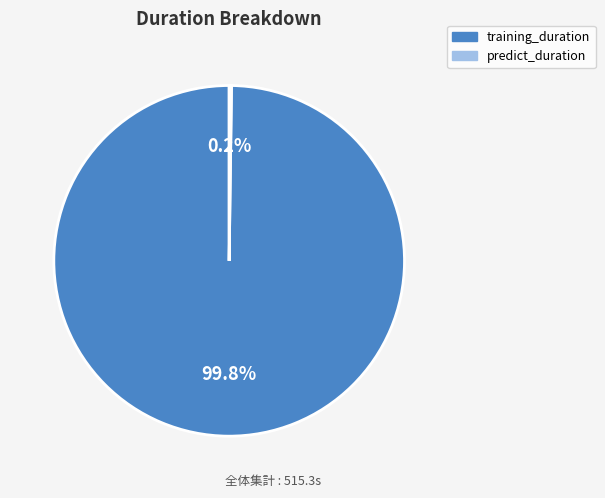

How much of the chart is everything except training_duration?

0.2%